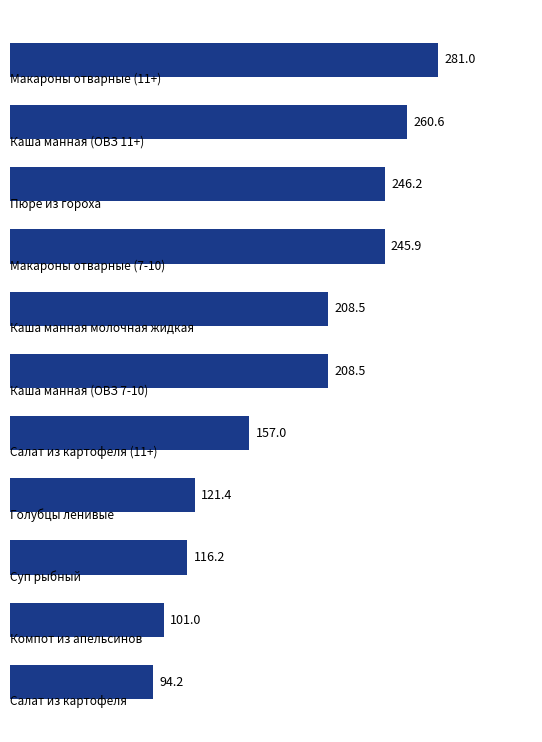

What is the value of the 6th bar from the top?

208.5